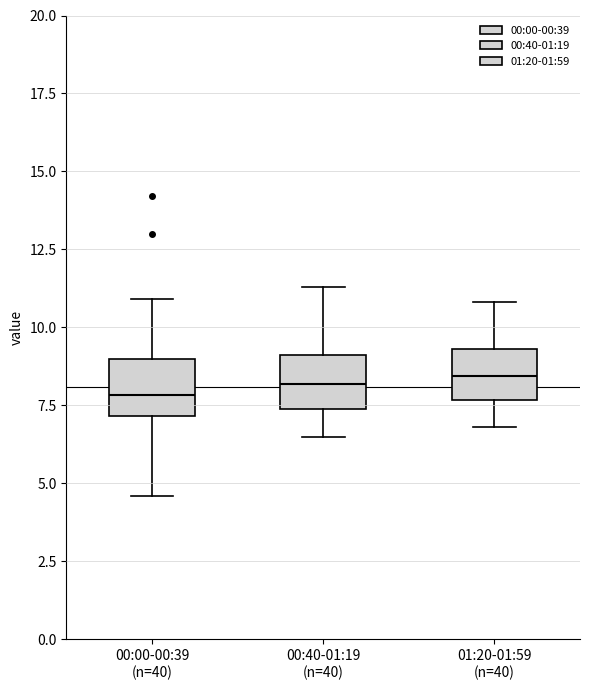

Reading left to right, transcribe this box plot: for each box, give where its median line is, the range the box spans, and where its two whiskers end, as read against the y-axis. The values are not printed on the chart, so give them approximately, as read against the axis.

00:00-00:39 (n=40): median 8.0, box 7.0 to 9.0, whiskers 4.5 to 11.0
00:40-01:19 (n=40): median 8.0, box 7.5 to 9.0, whiskers 6.5 to 11.5
01:20-01:59 (n=40): median 8.5, box 7.5 to 9.5, whiskers 7.0 to 11.0